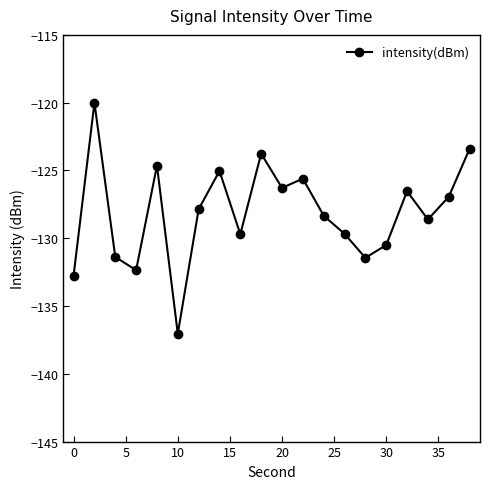

How many points are higher than both their immediate neighbors (excluding endpoints)?

6